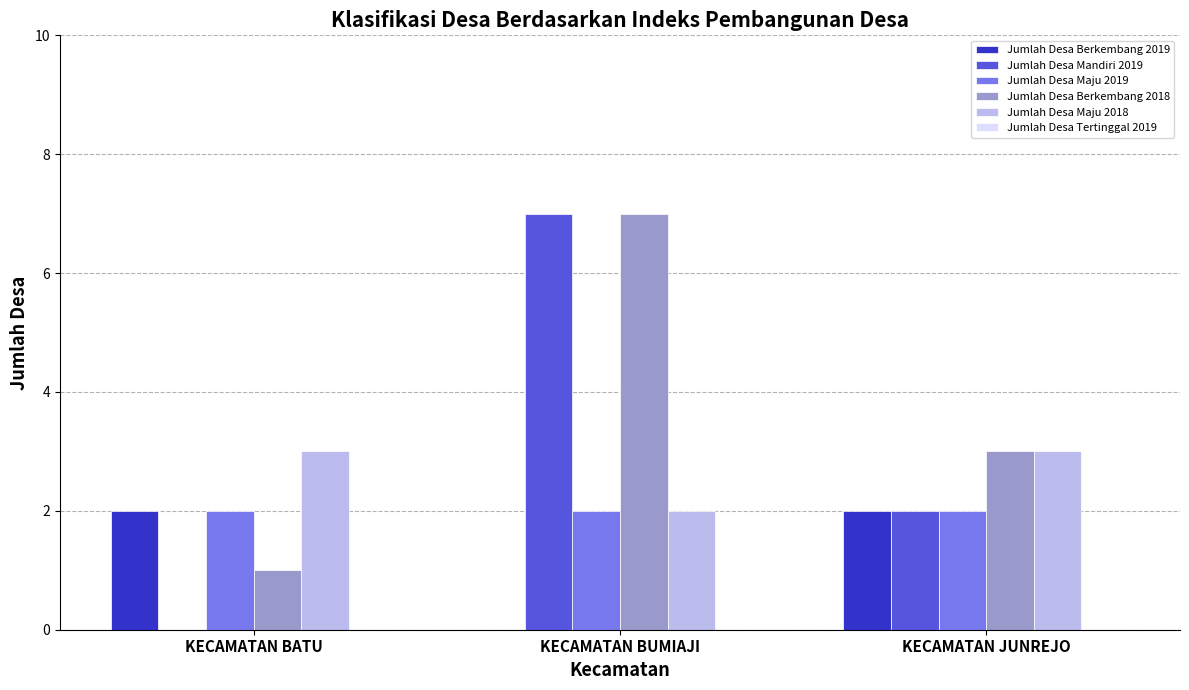

Reading left to right, list all the values displayed in this chart.

Jumlah Desa Berkembang 2019: KECAMATAN BATU=2	KECAMATAN BUMIAJI=0	KECAMATAN JUNREJO=2
Jumlah Desa Mandiri 2019: KECAMATAN BATU=0	KECAMATAN BUMIAJI=7	KECAMATAN JUNREJO=2
Jumlah Desa Maju 2019: KECAMATAN BATU=2	KECAMATAN BUMIAJI=2	KECAMATAN JUNREJO=2
Jumlah Desa Berkembang 2018: KECAMATAN BATU=1	KECAMATAN BUMIAJI=7	KECAMATAN JUNREJO=3
Jumlah Desa Maju 2018: KECAMATAN BATU=3	KECAMATAN BUMIAJI=2	KECAMATAN JUNREJO=3